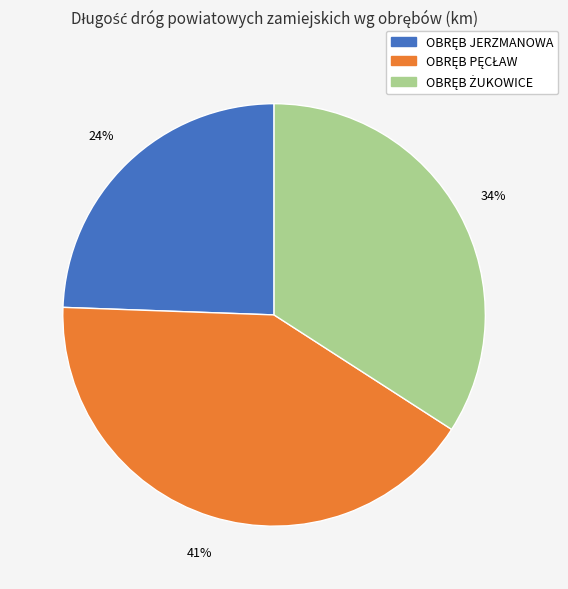

Does any single category account for the majority?

No